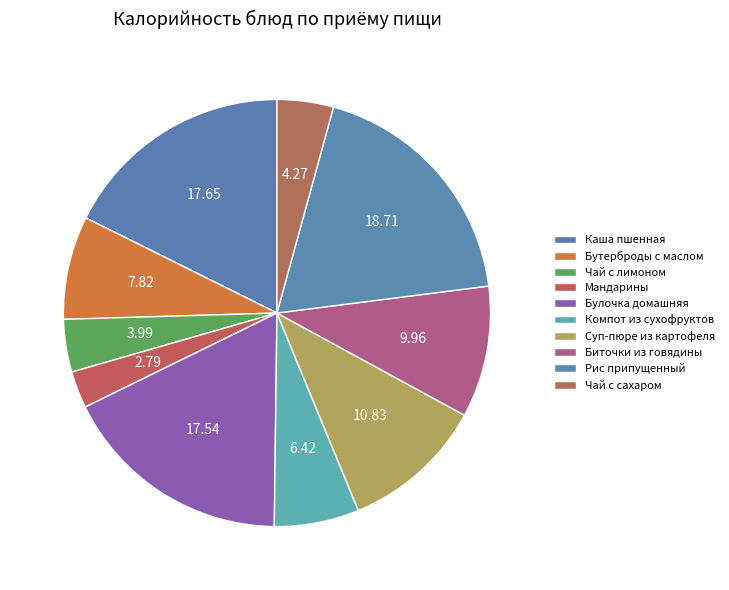

True or false: Чай с лимоном accounts for 4% of the total.

True